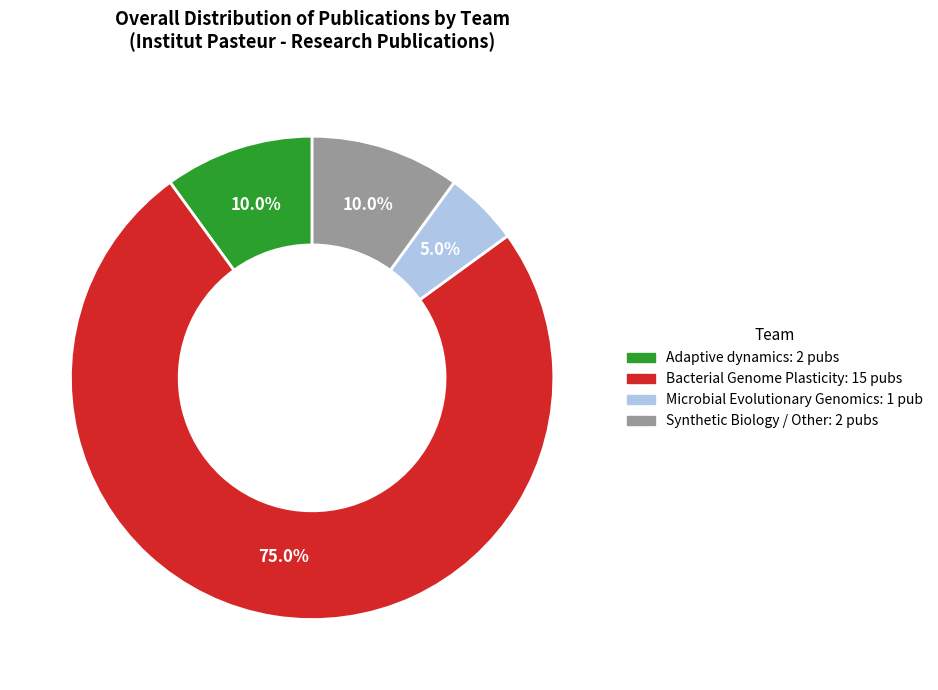

Does any single category account for the majority?

Yes